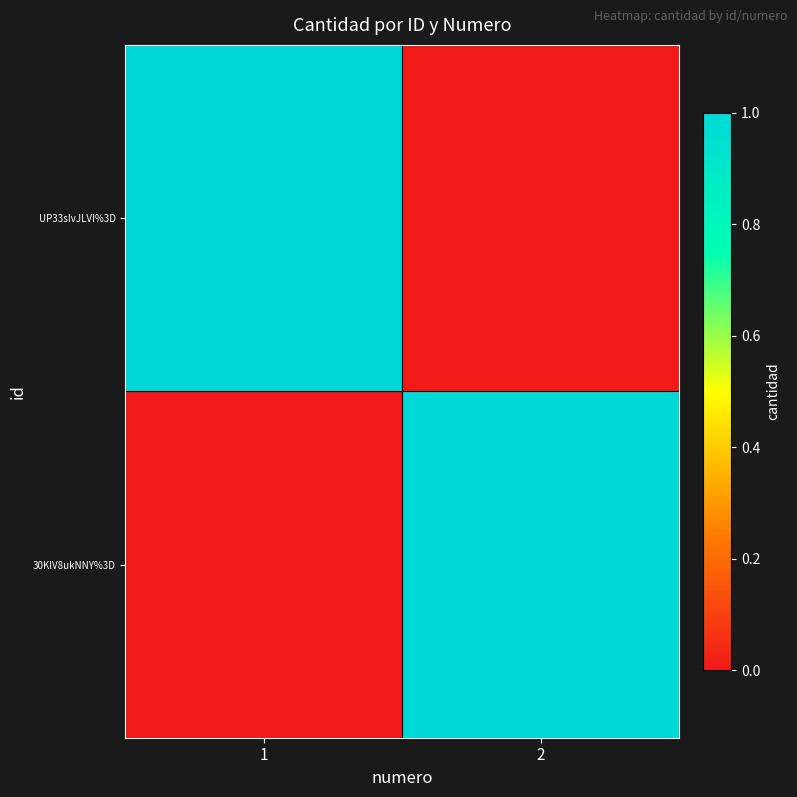

At which category is the sum across all series the highest?

1